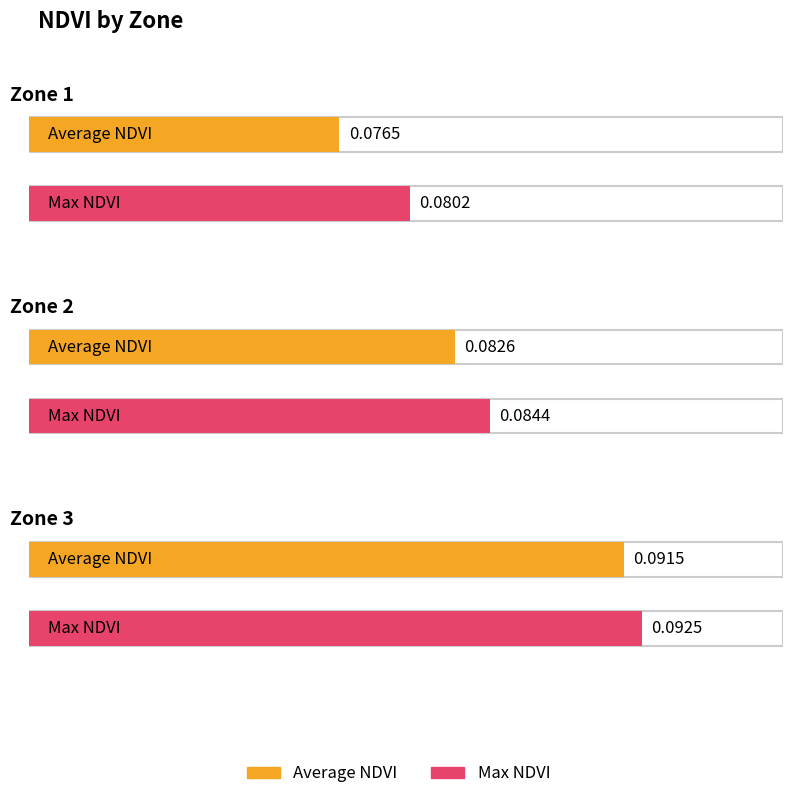

Does the chart contain stacked bars?

No